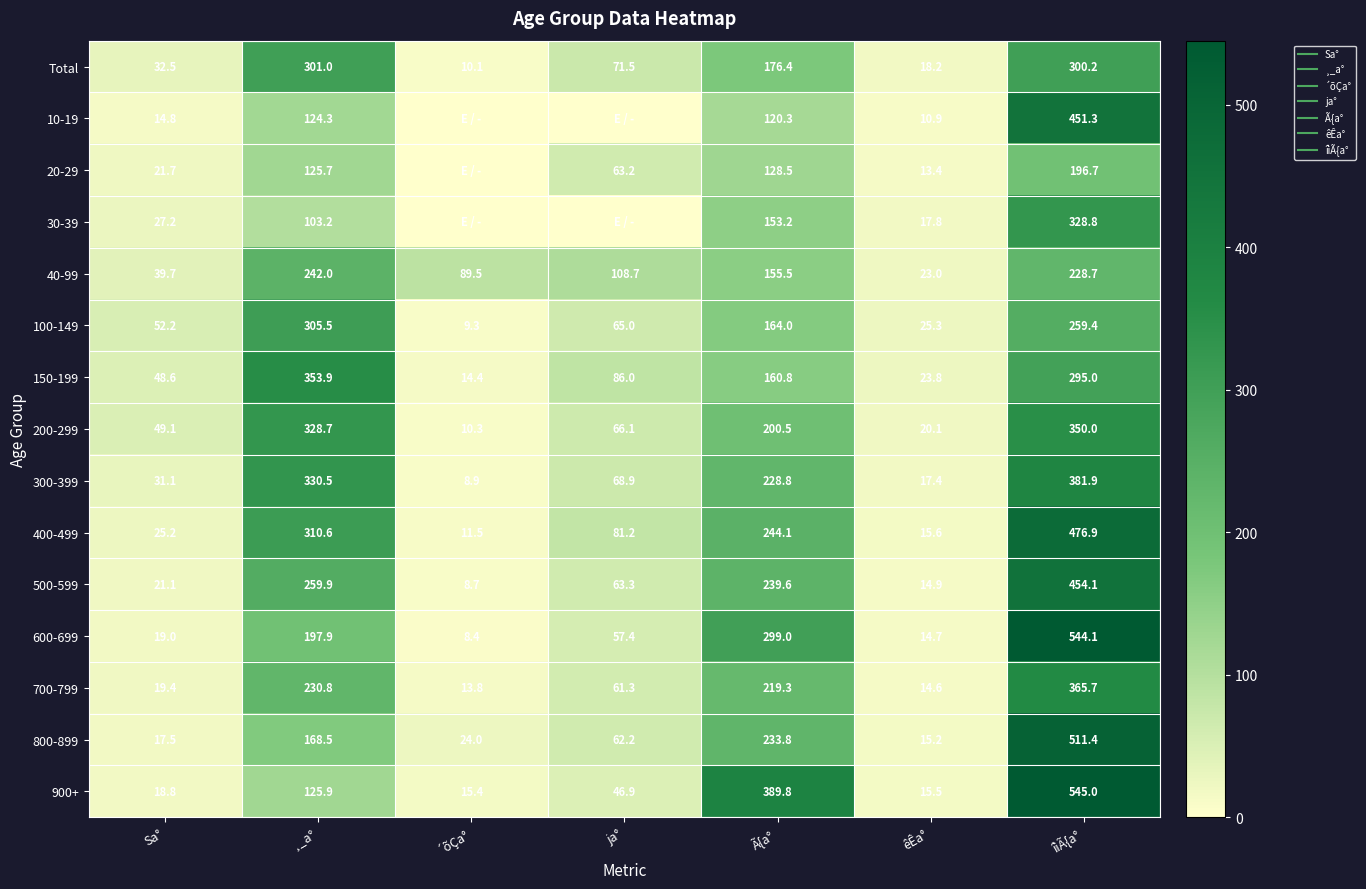

What is the total value across all series at ja°?

901.7